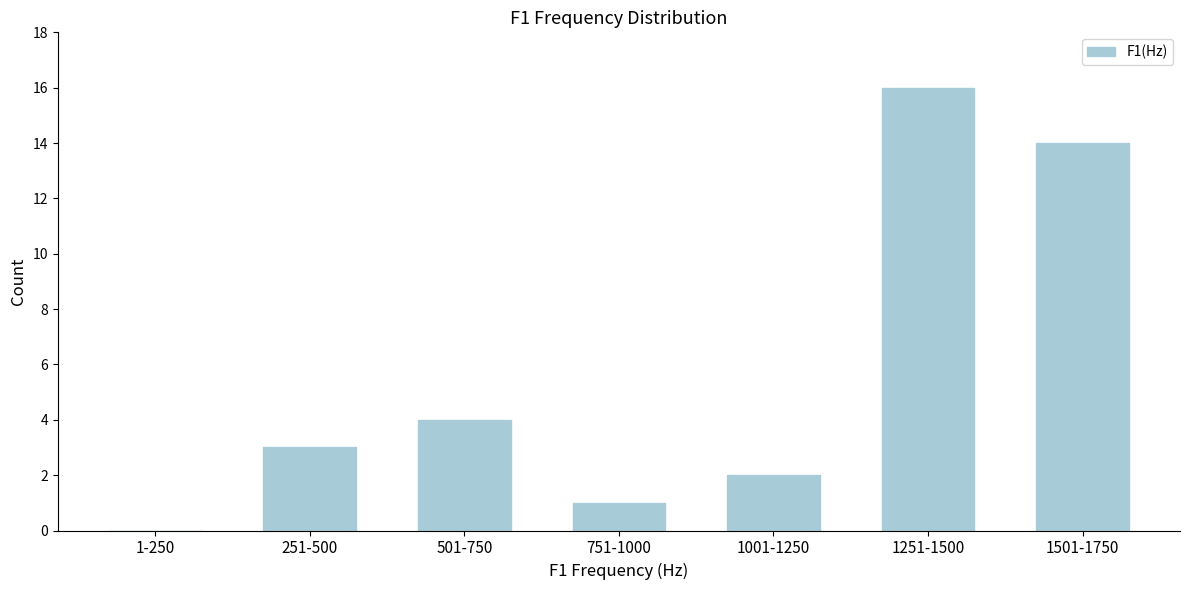

Reading right to left, list all the values displayed in this chart.

1501-1750=14	1251-1500=16	1001-1250=2	751-1000=1	501-750=4	251-500=3	1-250=0